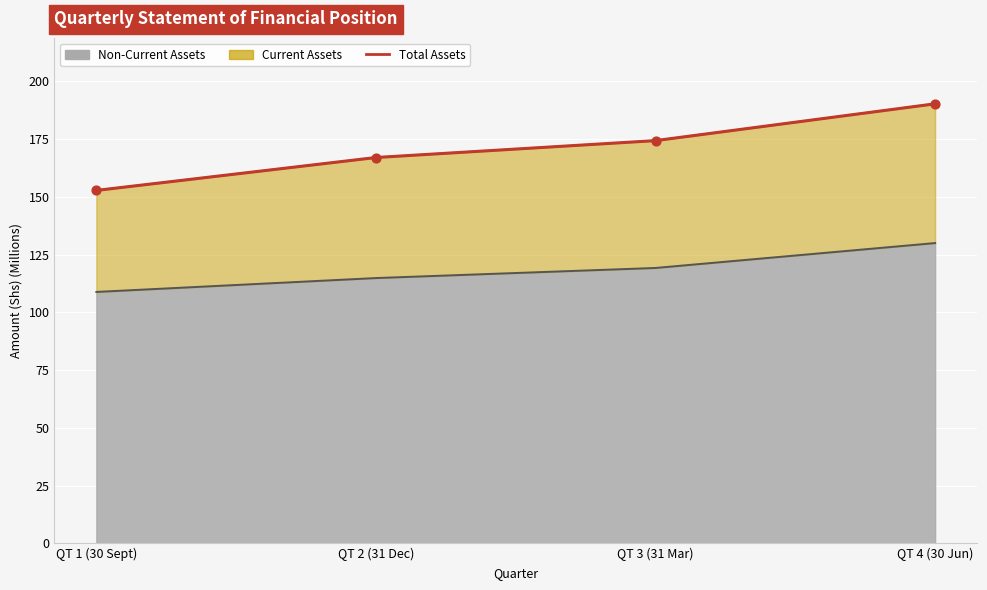

What is the change in value from QT 1 (30 Sept) to QT 4 (30 Jun)?

+37.5